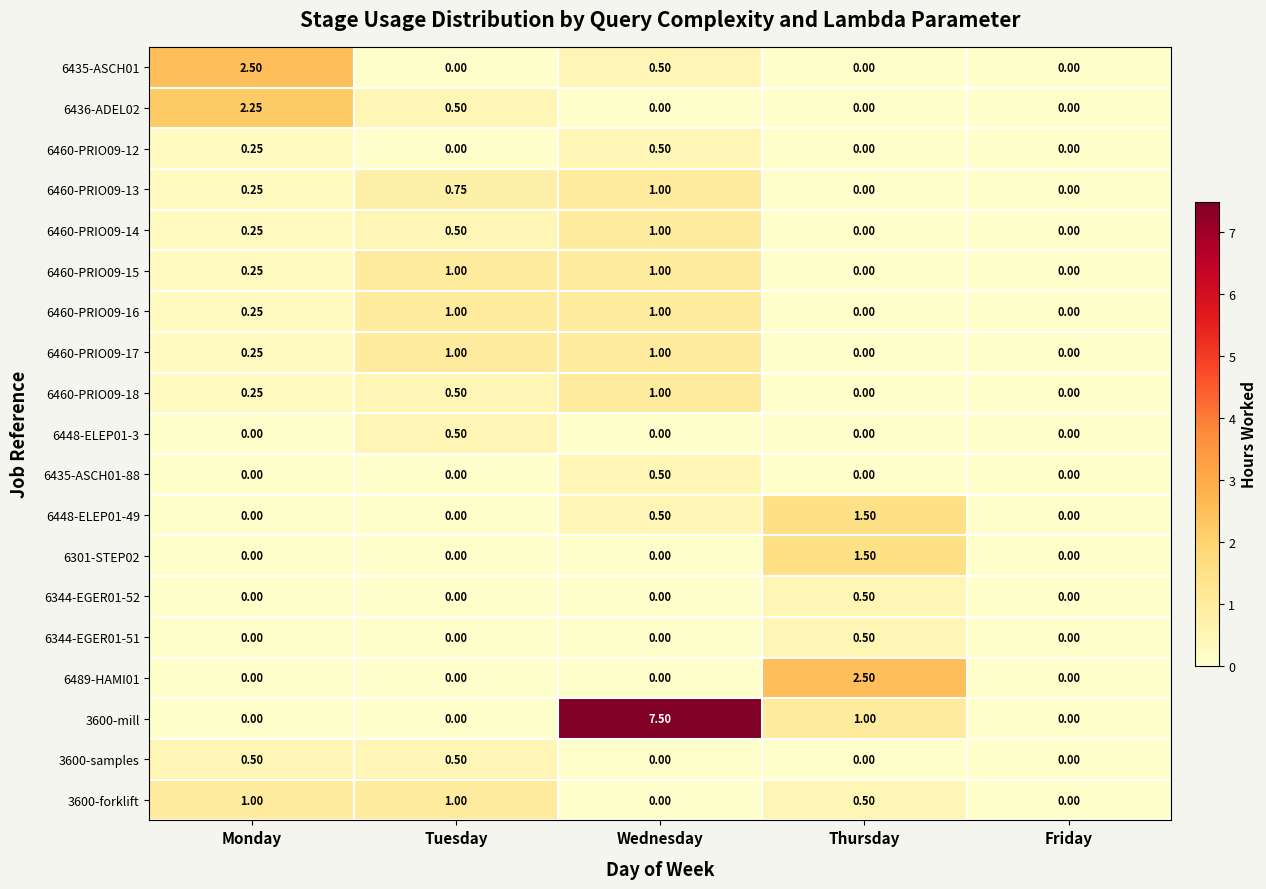

Reading left to right, list all the values displayed in this chart.

6435-ASCH01: Monday=2.5	Tuesday=0.0	Wednesday=0.5	Thursday=0.0	Friday=0.0
6436-ADEL02: Monday=2.2	Tuesday=0.5	Wednesday=0.0	Thursday=0.0	Friday=0.0
6460-PRIO09-12: Monday=0.2	Tuesday=0.0	Wednesday=0.5	Thursday=0.0	Friday=0.0
6460-PRIO09-13: Monday=0.2	Tuesday=0.8	Wednesday=1.0	Thursday=0.0	Friday=0.0
6460-PRIO09-14: Monday=0.2	Tuesday=0.5	Wednesday=1.0	Thursday=0.0	Friday=0.0
6460-PRIO09-15: Monday=0.2	Tuesday=1.0	Wednesday=1.0	Thursday=0.0	Friday=0.0
6460-PRIO09-16: Monday=0.2	Tuesday=1.0	Wednesday=1.0	Thursday=0.0	Friday=0.0
6460-PRIO09-17: Monday=0.2	Tuesday=1.0	Wednesday=1.0	Thursday=0.0	Friday=0.0
6460-PRIO09-18: Monday=0.2	Tuesday=0.5	Wednesday=1.0	Thursday=0.0	Friday=0.0
6448-ELEP01-3: Monday=0.0	Tuesday=0.5	Wednesday=0.0	Thursday=0.0	Friday=0.0
6435-ASCH01-88: Monday=0.0	Tuesday=0.0	Wednesday=0.5	Thursday=0.0	Friday=0.0
6448-ELEP01-49: Monday=0.0	Tuesday=0.0	Wednesday=0.5	Thursday=1.5	Friday=0.0
6301-STEP02: Monday=0.0	Tuesday=0.0	Wednesday=0.0	Thursday=1.5	Friday=0.0
6344-EGER01-52: Monday=0.0	Tuesday=0.0	Wednesday=0.0	Thursday=0.5	Friday=0.0
6344-EGER01-51: Monday=0.0	Tuesday=0.0	Wednesday=0.0	Thursday=0.5	Friday=0.0
6489-HAMI01: Monday=0.0	Tuesday=0.0	Wednesday=0.0	Thursday=2.5	Friday=0.0
3600-mill: Monday=0.0	Tuesday=0.0	Wednesday=7.5	Thursday=1.0	Friday=0.0
3600-samples: Monday=0.5	Tuesday=0.5	Wednesday=0.0	Thursday=0.0	Friday=0.0
3600-forklift: Monday=1.0	Tuesday=1.0	Wednesday=0.0	Thursday=0.5	Friday=0.0